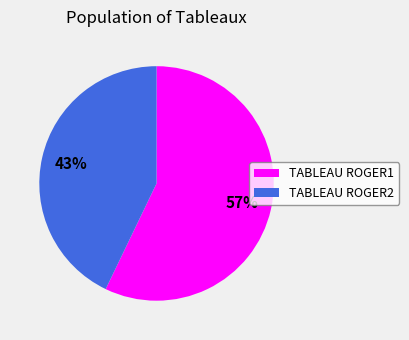

How many segments does this pie chart have?

2